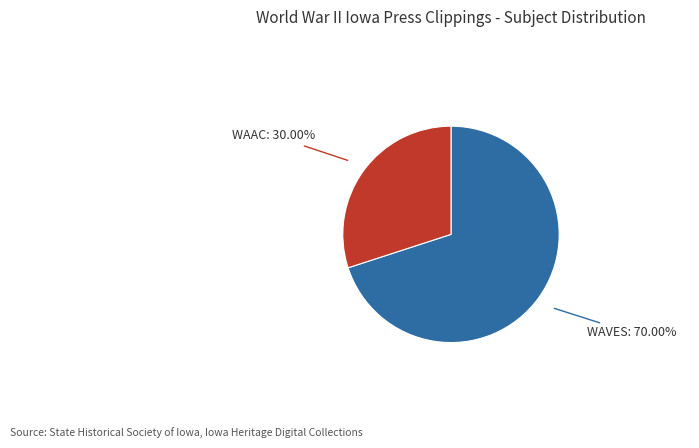

Count the number of slices in the pie.

2